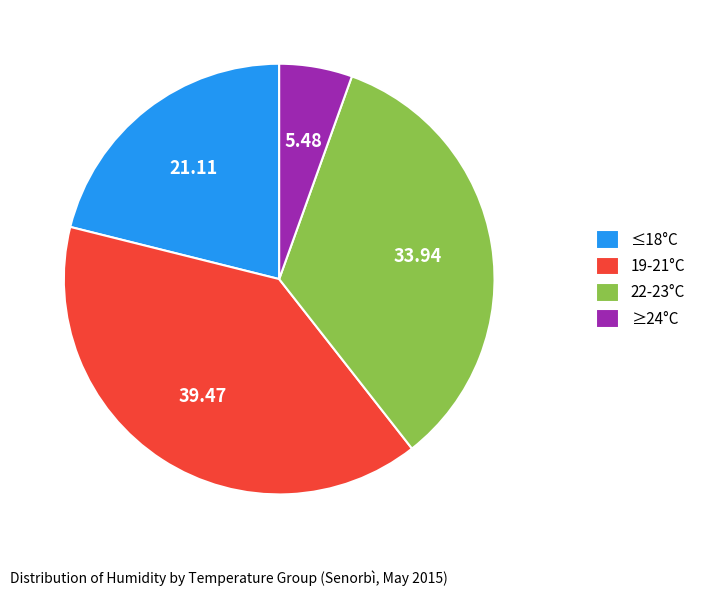

Rank the categories by value from highest to lowest.

19-21°C, 22-23°C, ≤18°C, ≥24°C